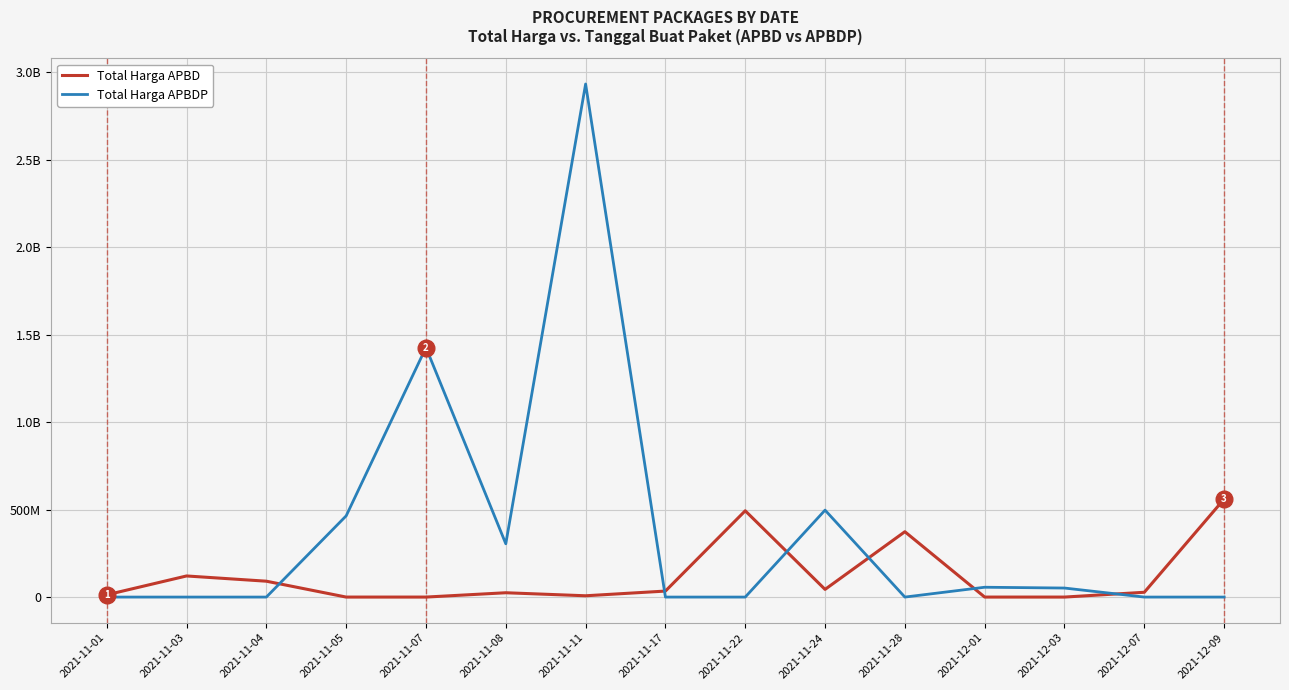

At how many categories does at least one series exceed 2505141829?

1